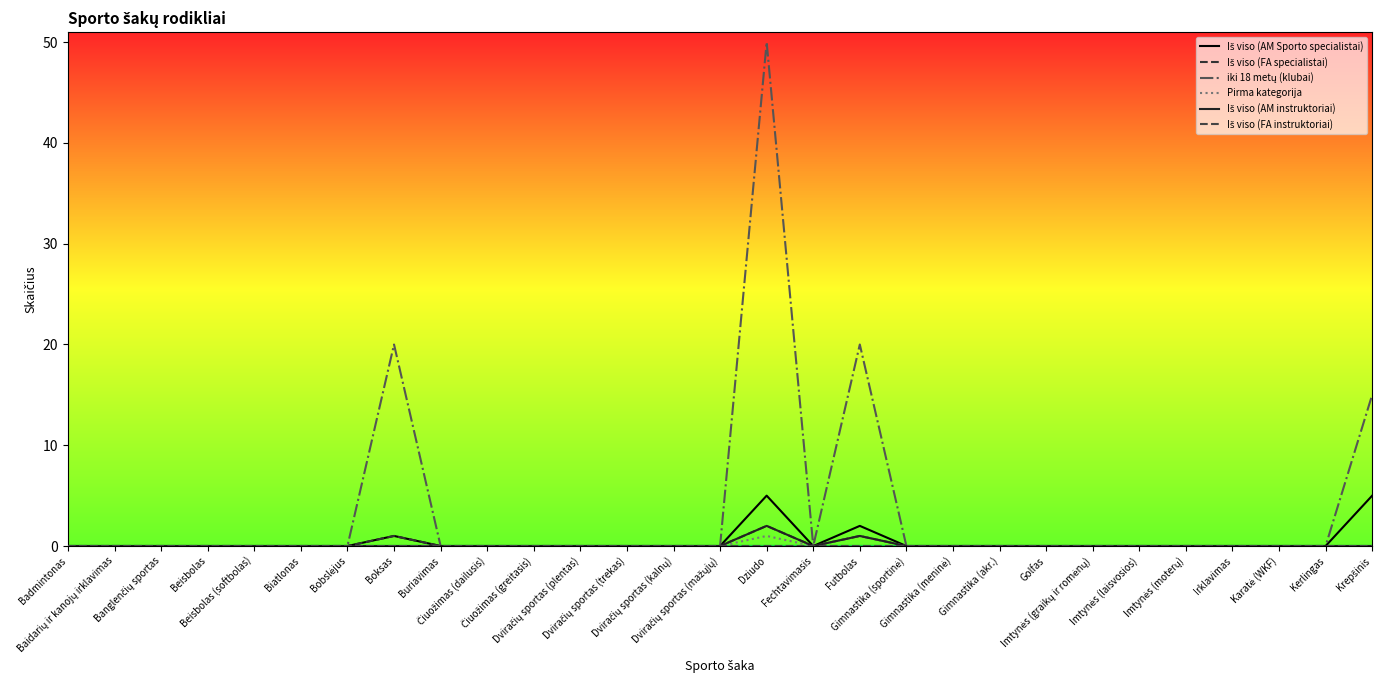

What position from the right is Banglenčių sportas?

27